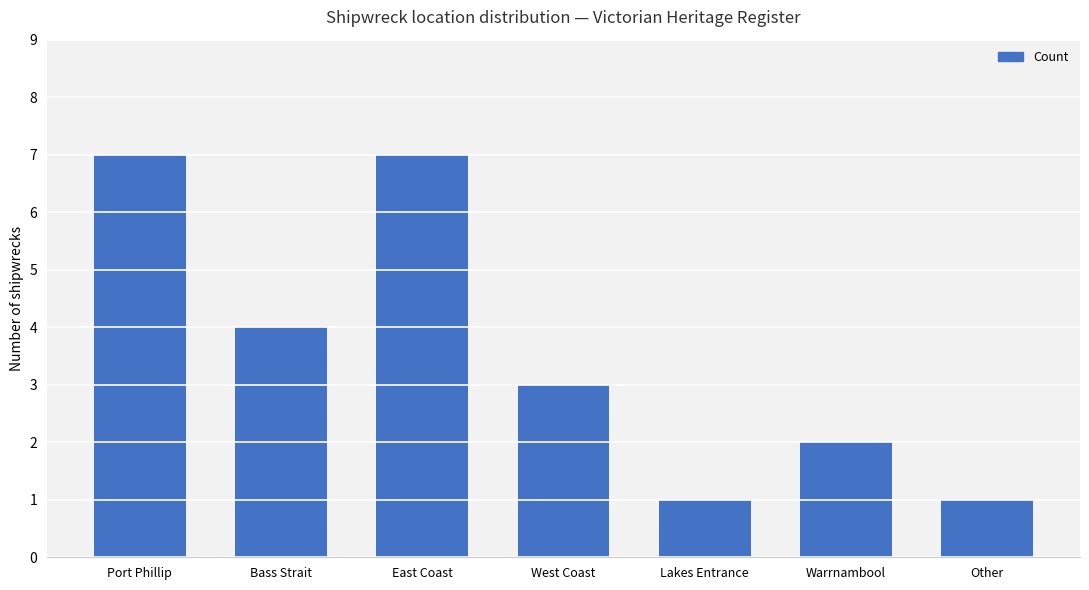

What is the sum of the values at West Coast and Bass Strait?

7